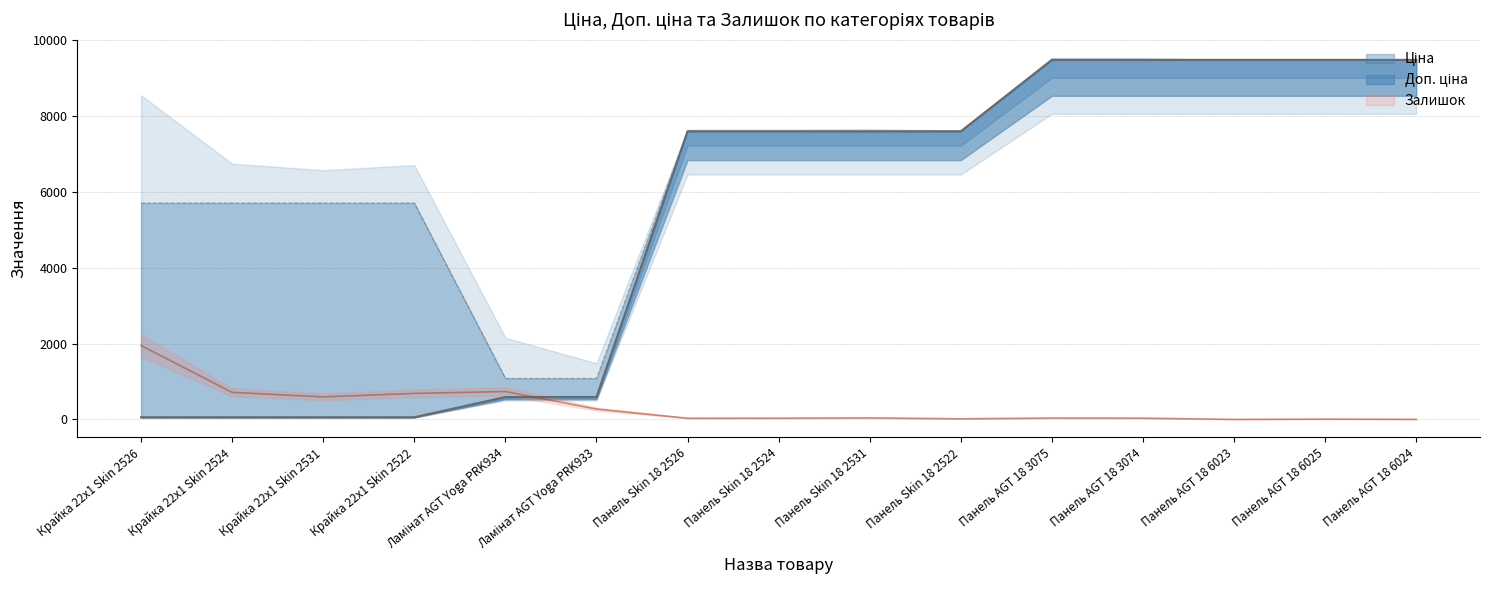

What are all the series names shown in the legend?

Ціна, Доп. ціна, Залишок